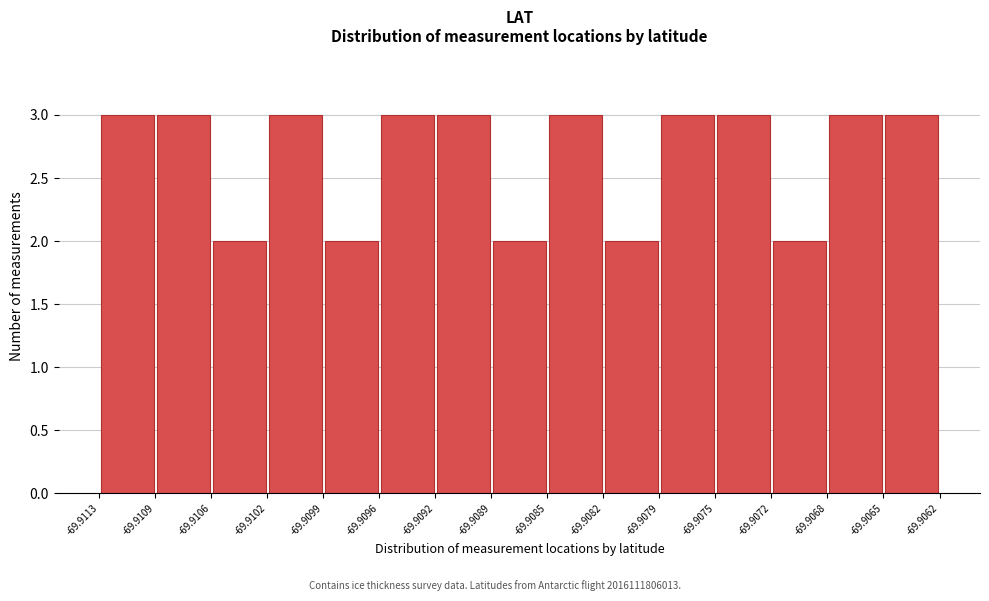

Reading left to right, transcribe this chart: for each bar, give the range it covers on the x-axis and its height. The values are not printed on the chart, so give them approximately, as read against the axis.

-69.9113 to -69.9109: 3
-69.9109 to -69.9106: 3
-69.9106 to -69.9102: 2
-69.9102 to -69.9099: 3
-69.9099 to -69.9096: 2
-69.9096 to -69.9092: 3
-69.9092 to -69.9089: 3
-69.9089 to -69.9085: 2
-69.9085 to -69.9082: 3
-69.9082 to -69.9079: 2
-69.9079 to -69.9075: 3
-69.9075 to -69.9072: 3
-69.9072 to -69.9068: 2
-69.9068 to -69.9065: 3
-69.9065 to -69.9062: 3